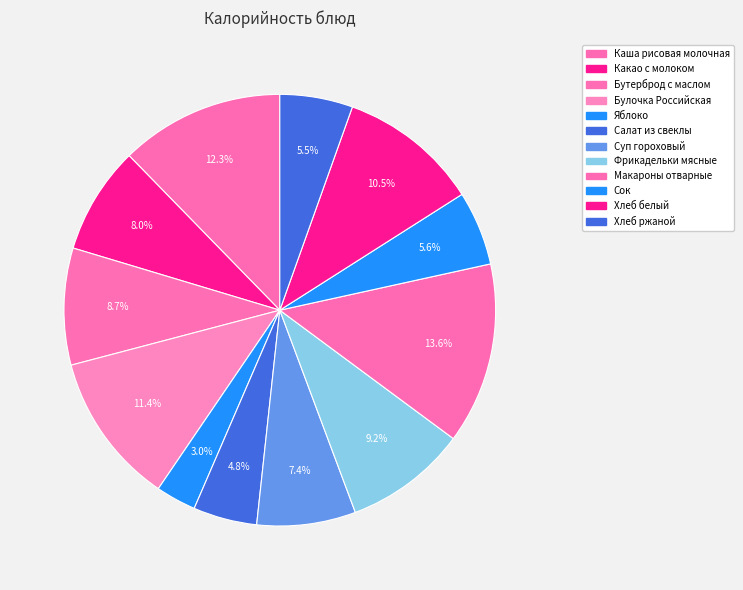

Is it true that Макароны отварные is 14% of the pie?

True